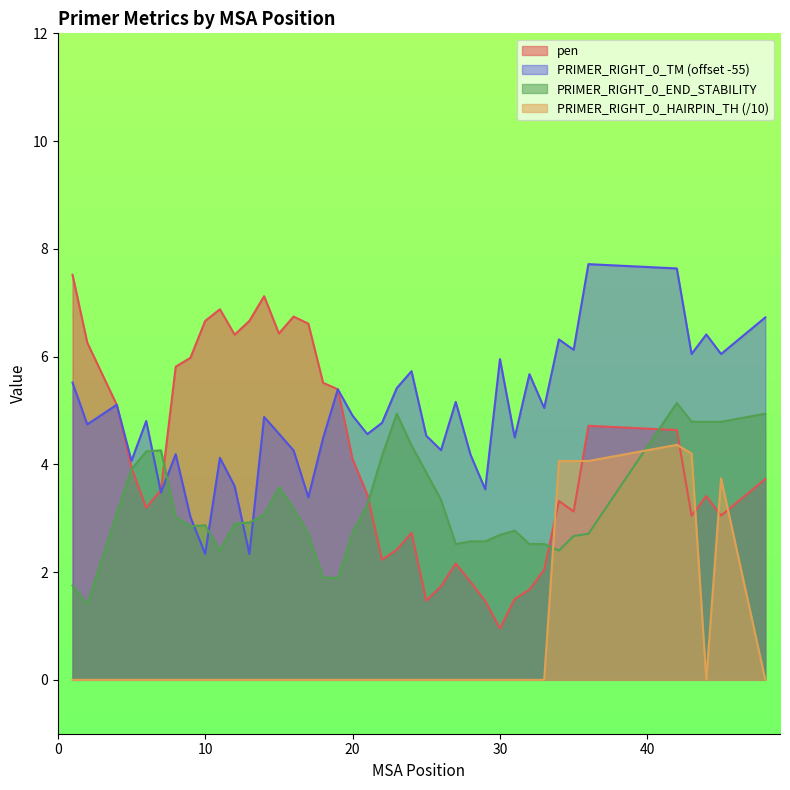

How many data points in PRIMER_RIGHT_0_END_STABILITY are above 2?

36